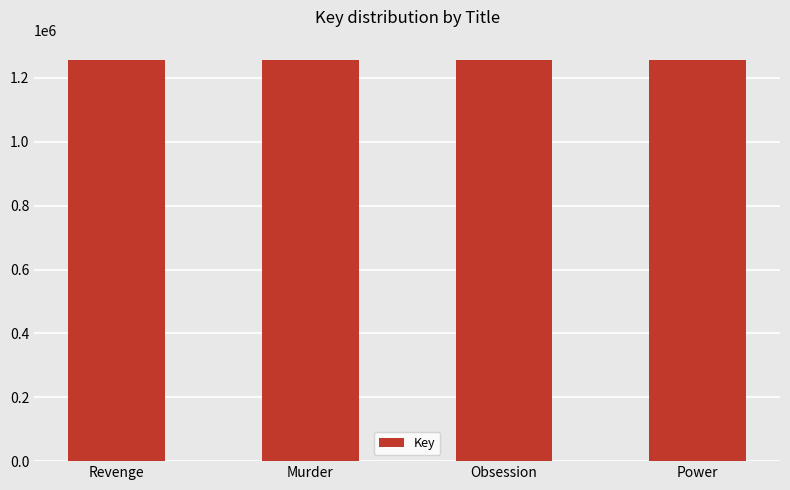

Does the chart contain any negative values?

No